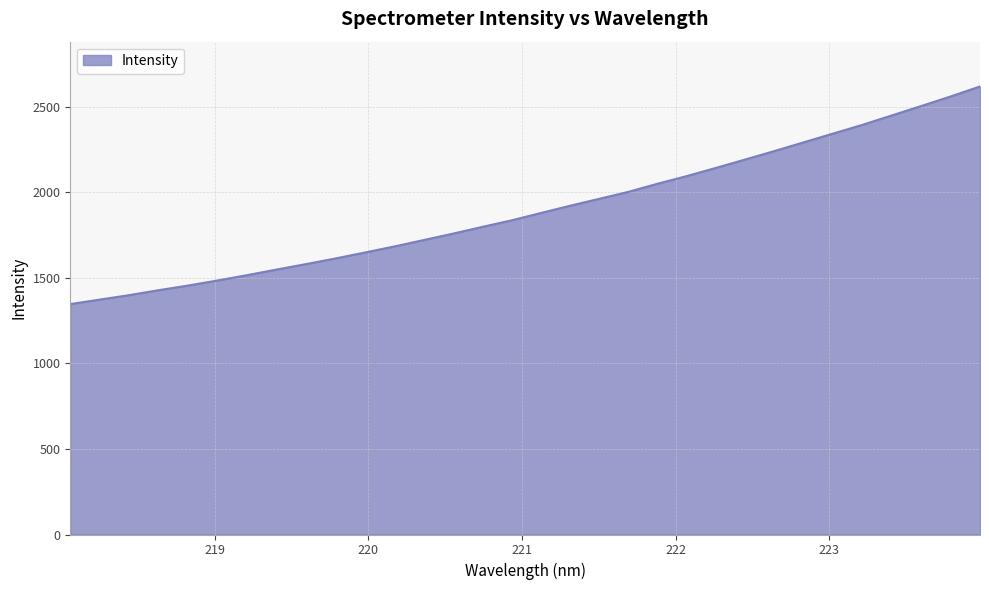

What is the maximum value shown in the chart?

2618.2